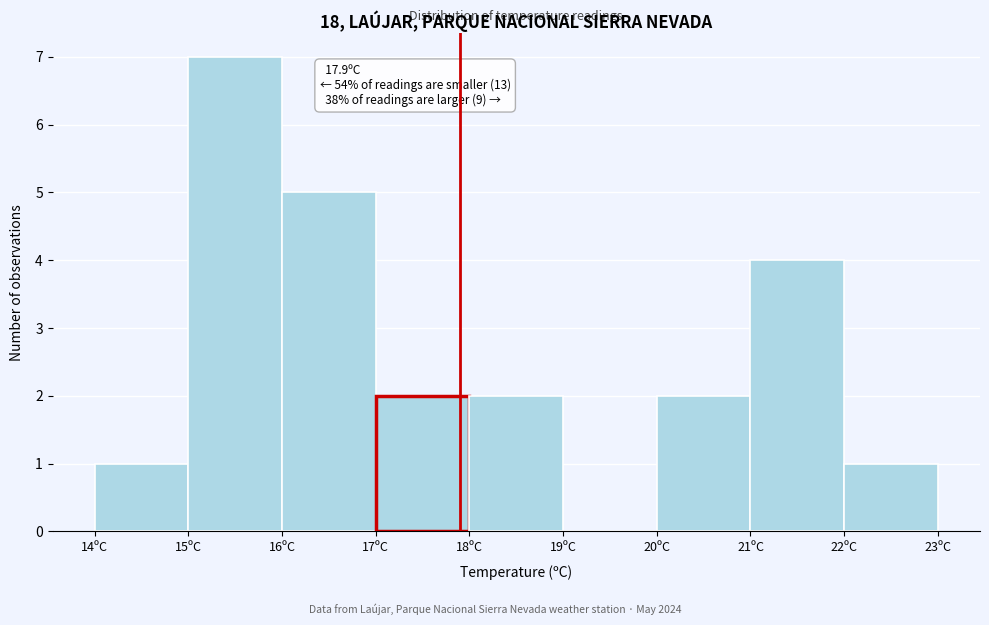

Over which range of the x-axis is the bar tallest?

15 to 16